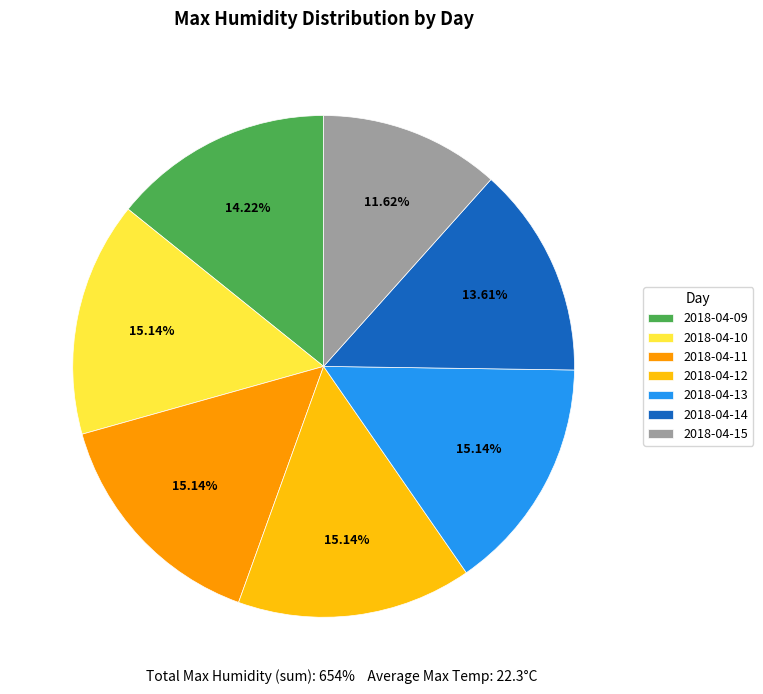

To the nearest percent, what percentage of the pie is 2018-04-13?

15%